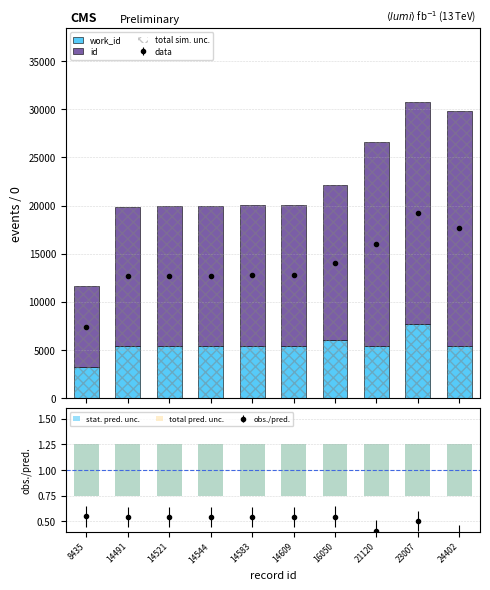

True or false: work_id has a value of 5434.0 at 14544.

True